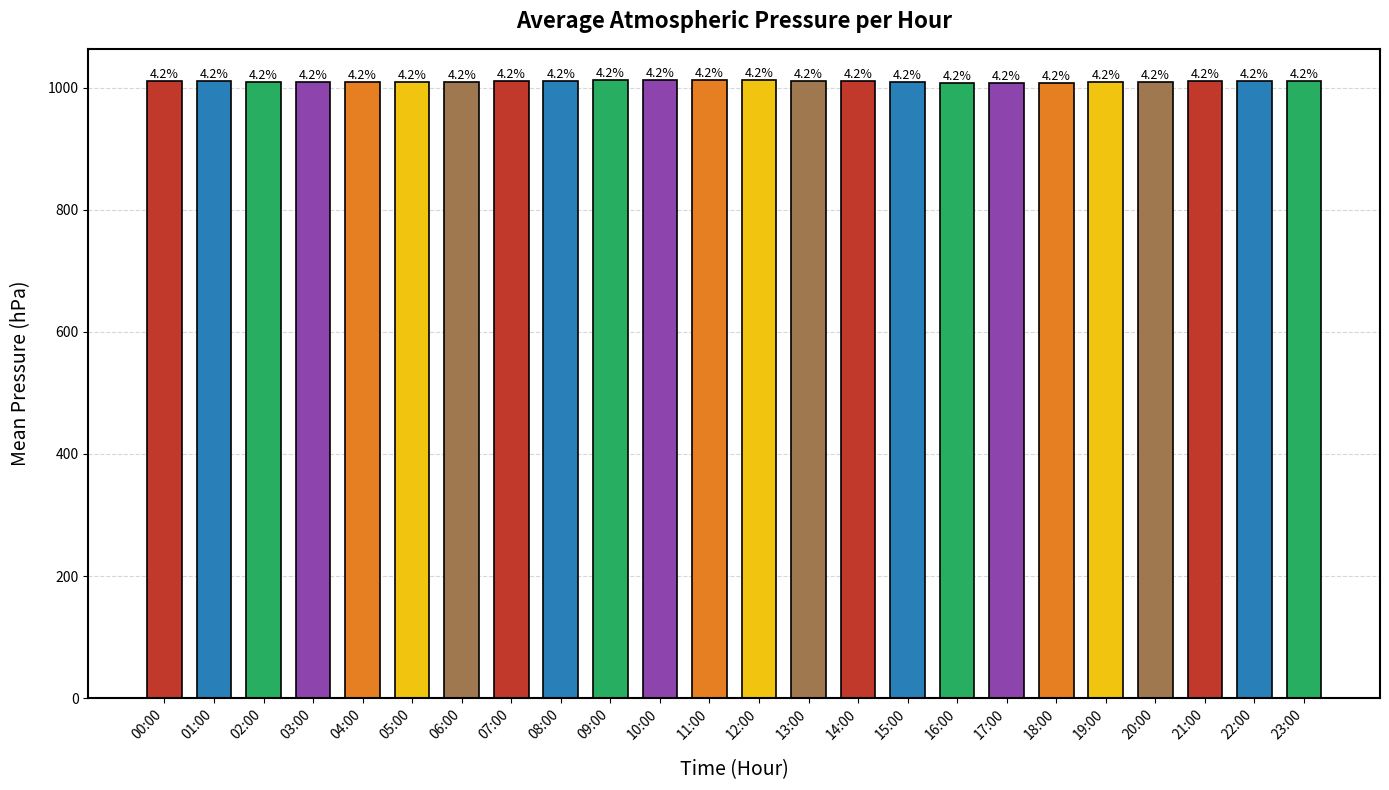

What is the label of the 1st bar from the left?

00:00